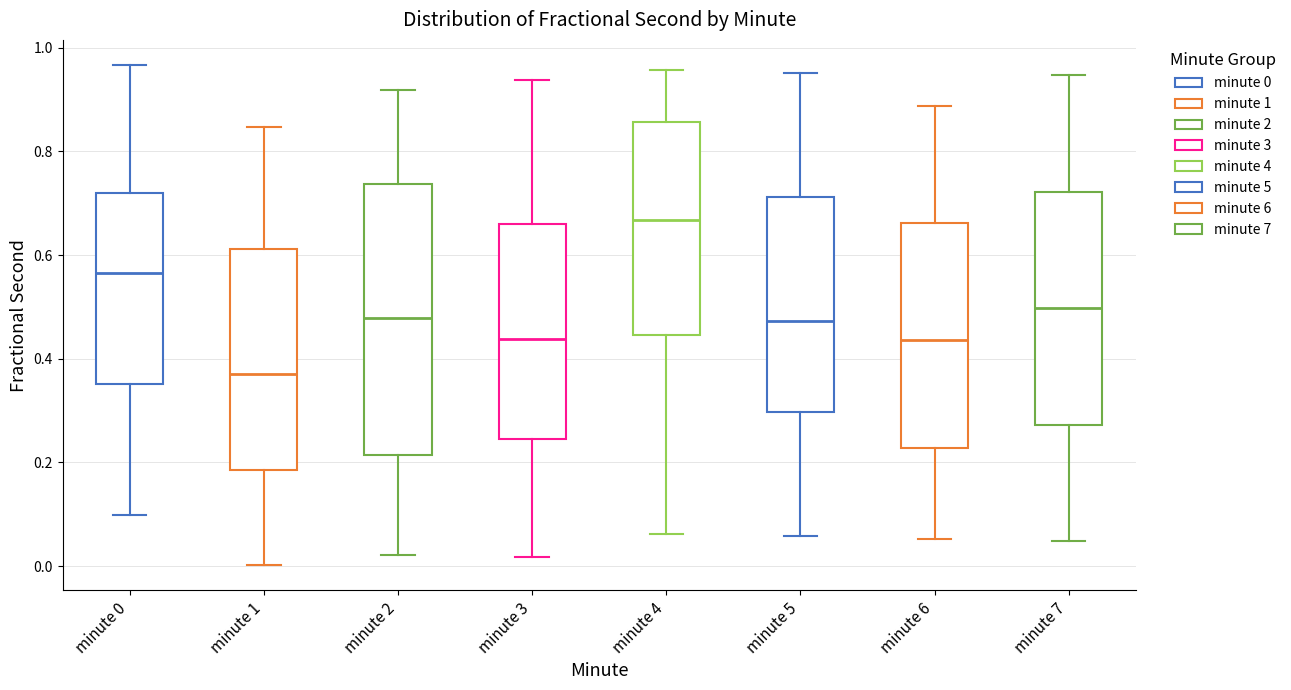

Where is the lower edge of the box for minute 1 on the y-axis? The values are not printed on the chart, so give them approximately, as read against the axis.

0.18